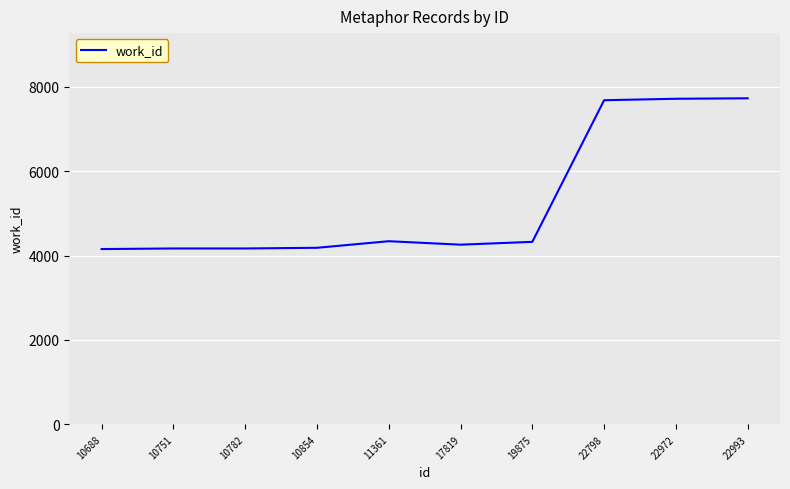

Approximately how many times larger is the value at 19875 compared to 10854?

1.0